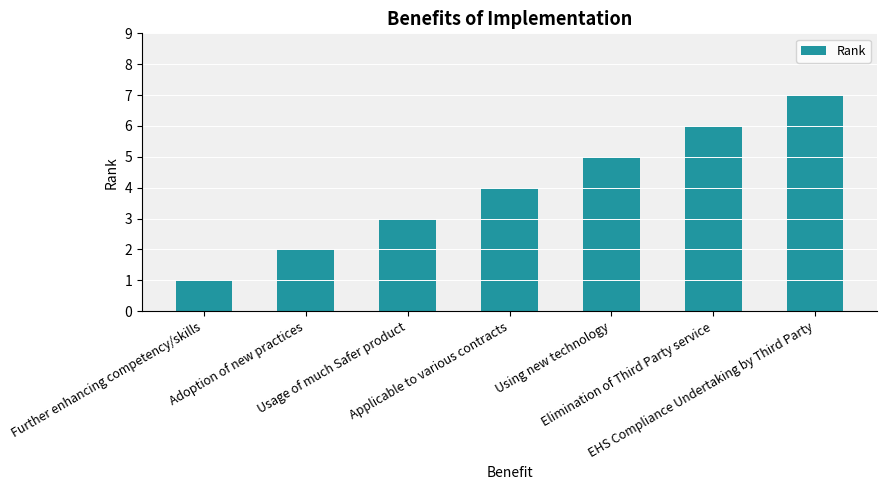

What is the label of the 1st bar from the left?

Further enhancing competency/skills